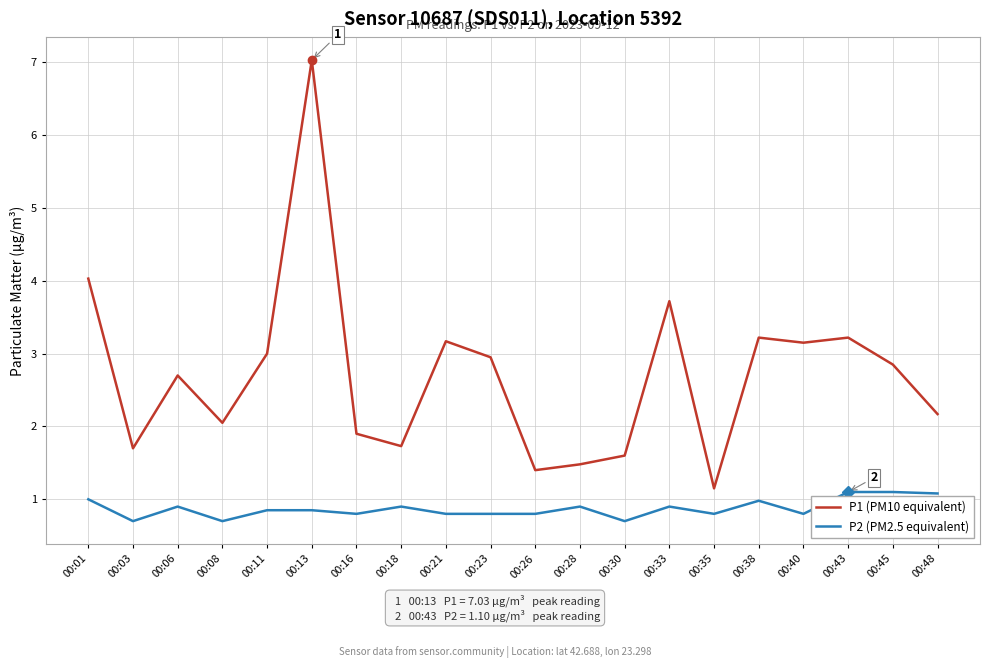

At 00:21, list the series in order from largest to smallest.

P1 (PM10 equivalent), P2 (PM2.5 equivalent)